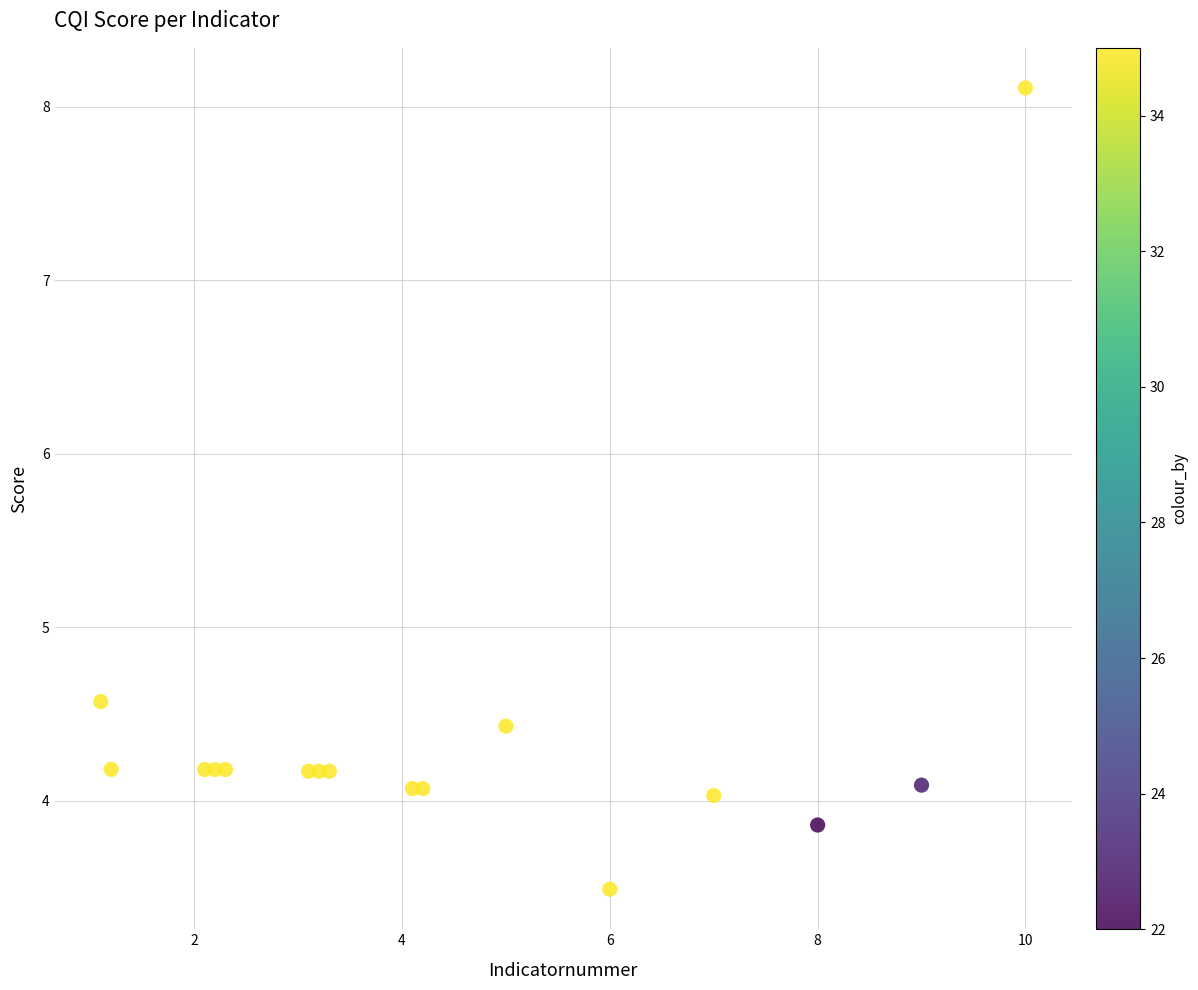

What Y value in the scatter plot is closest to 5?

4.6